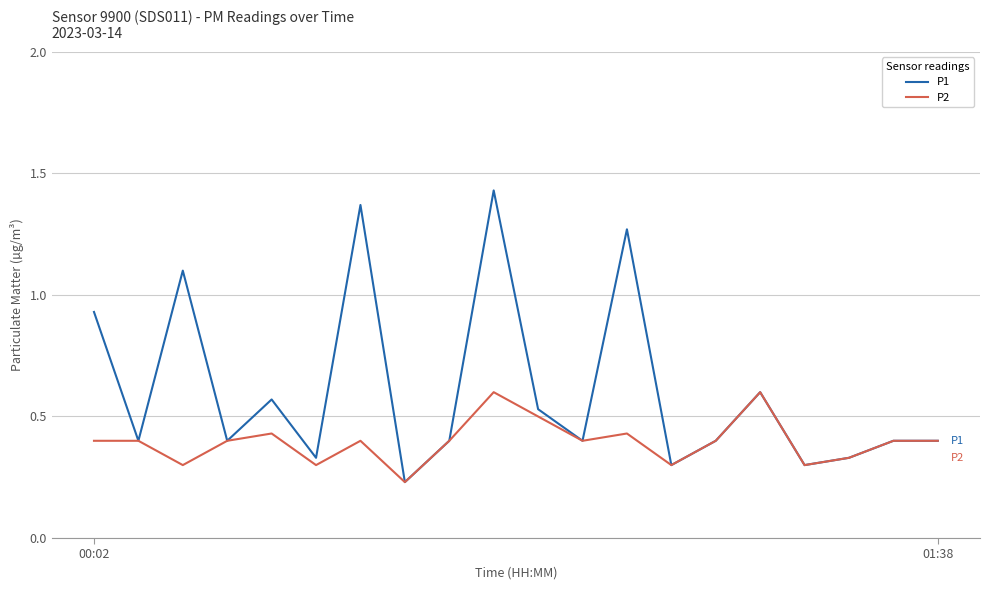

Which series has the largest range (max minus min)?

P1